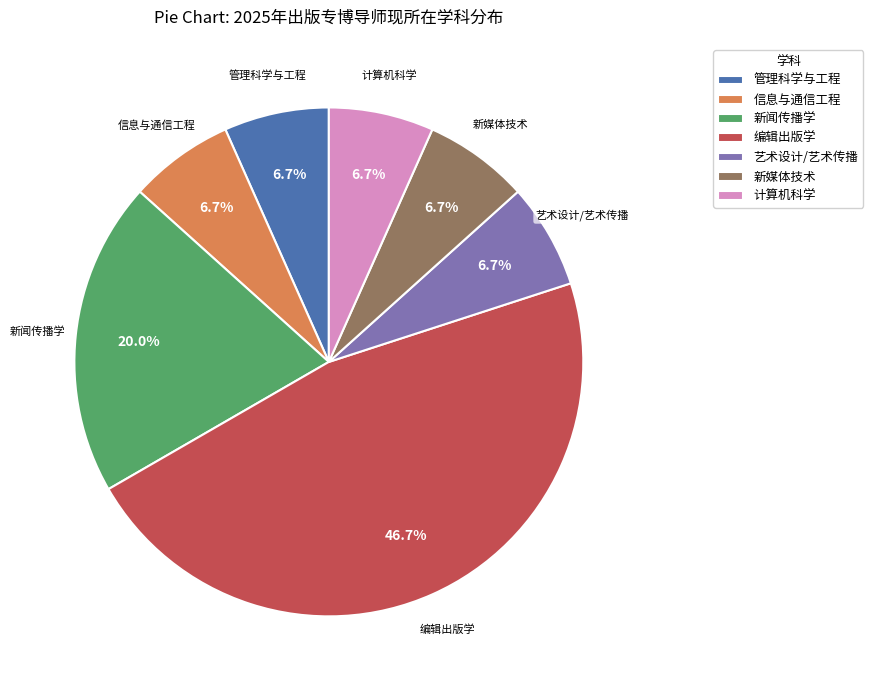

To the nearest percent, what portion does 编辑出版学 represent?

47%